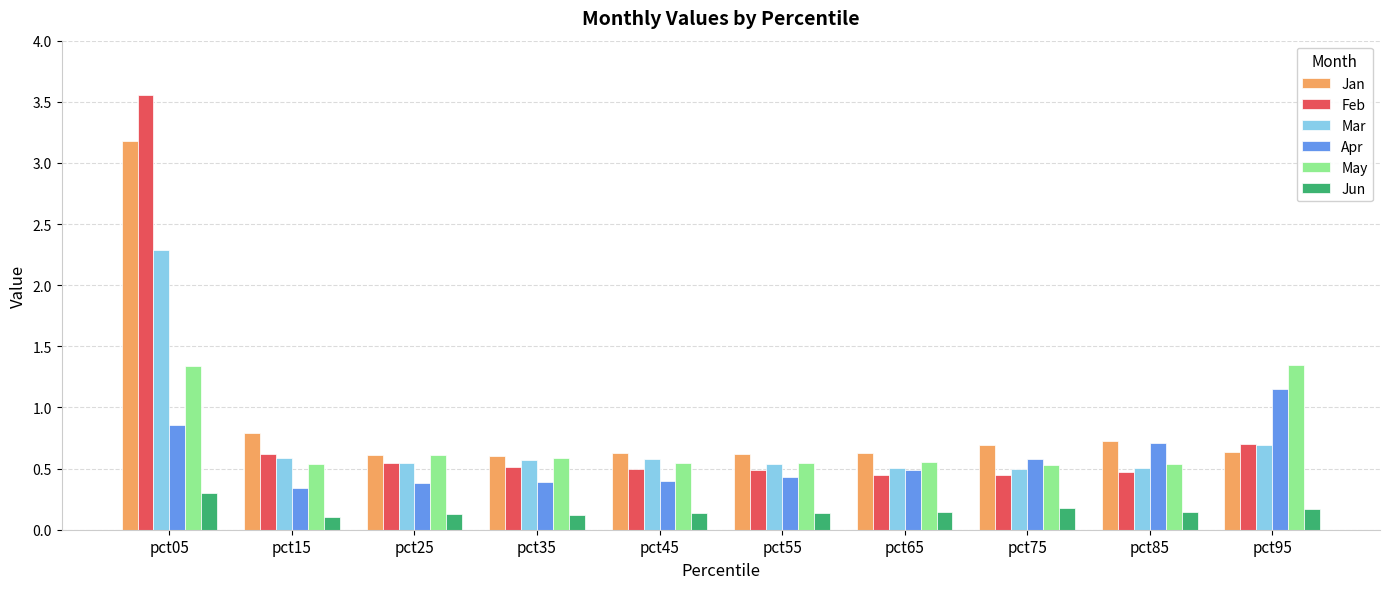

Is the value of Feb at pct55 greater than the value of Jan at pct35?

No